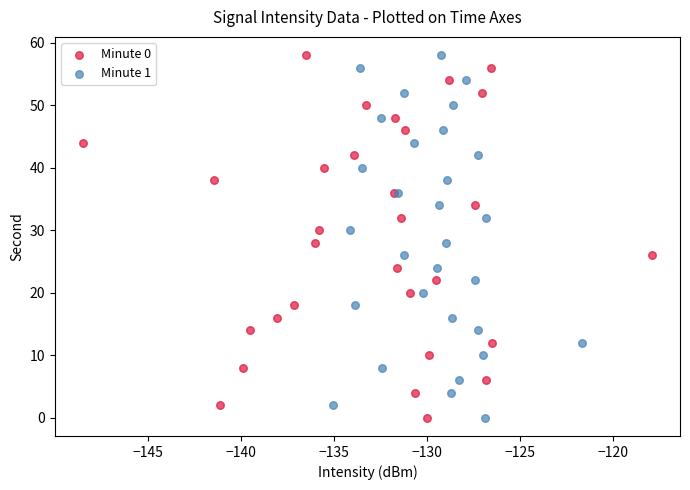

What are all the series names shown in the legend?

Minute 0, Minute 1